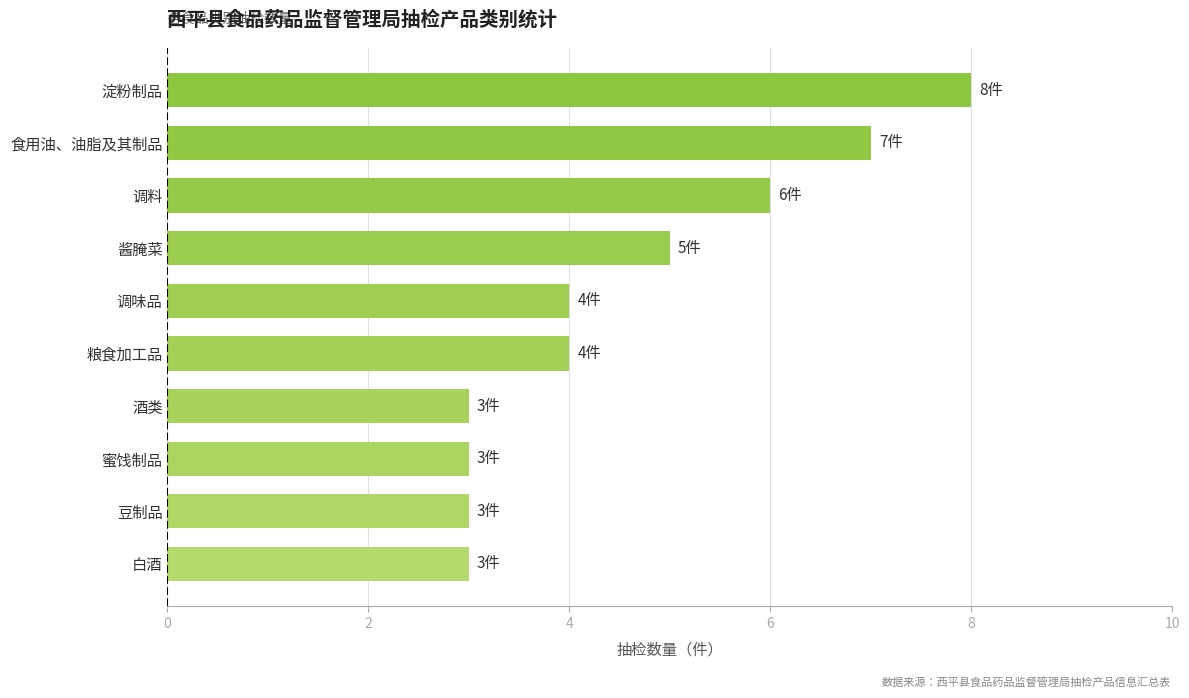

Which has a higher value, 食用油、油脂及其制品 or 酒类?

食用油、油脂及其制品